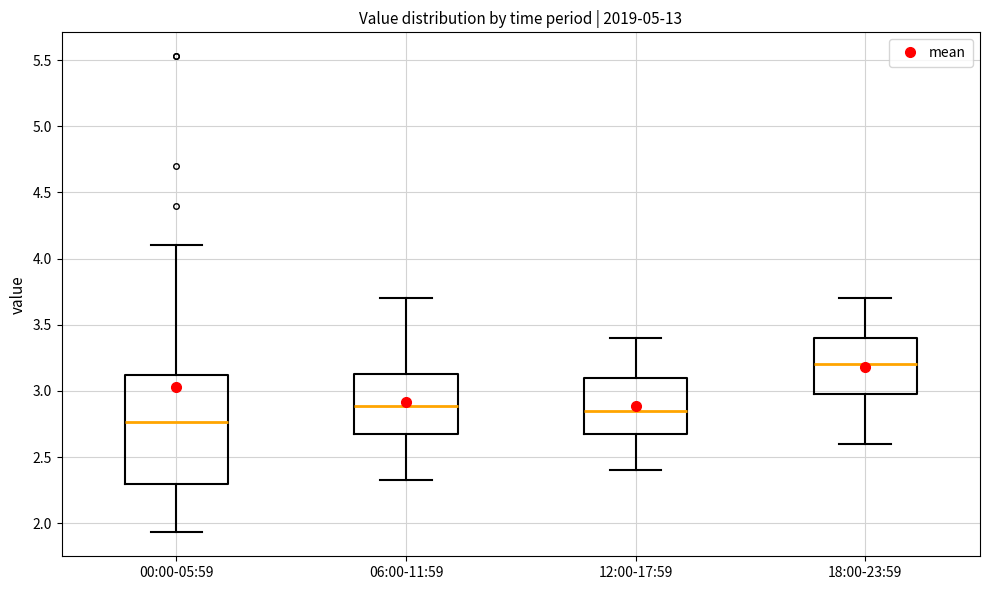

Reading left to right, read every box against the y-axis: the position of its median line, the range the box covers, and the ends of its whiskers. The values are not printed on the chart, so give them approximately, as read against the axis.

00:00-05:59: median 2.75, box 2.30 to 3.10, whiskers 1.95 to 4.10
06:00-11:59: median 2.90, box 2.70 to 3.15, whiskers 2.35 to 3.70
12:00-17:59: median 2.85, box 2.70 to 3.10, whiskers 2.40 to 3.40
18:00-23:59: median 3.20, box 3.00 to 3.40, whiskers 2.60 to 3.70